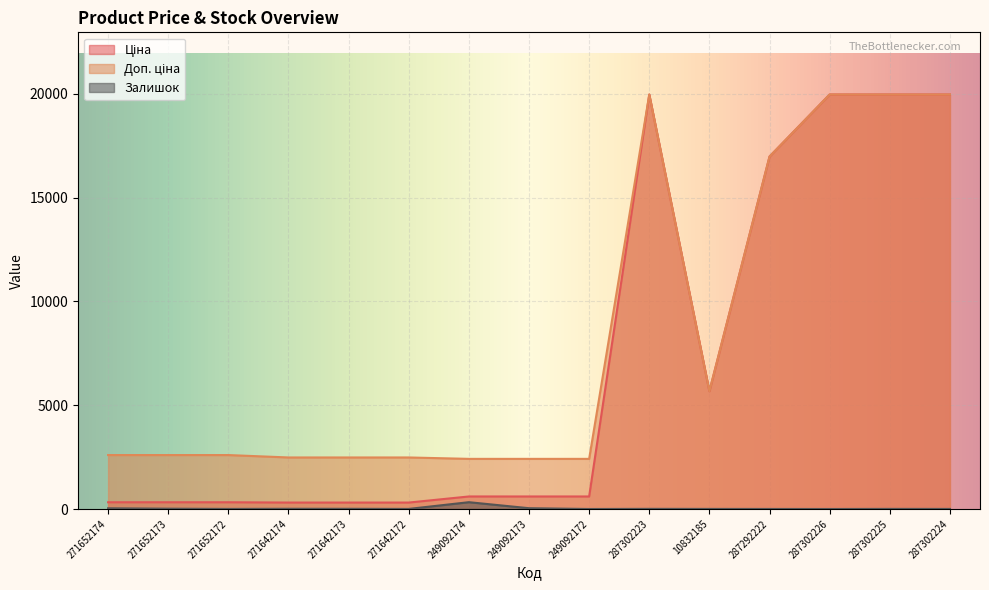

How many series are shown in this chart?

3